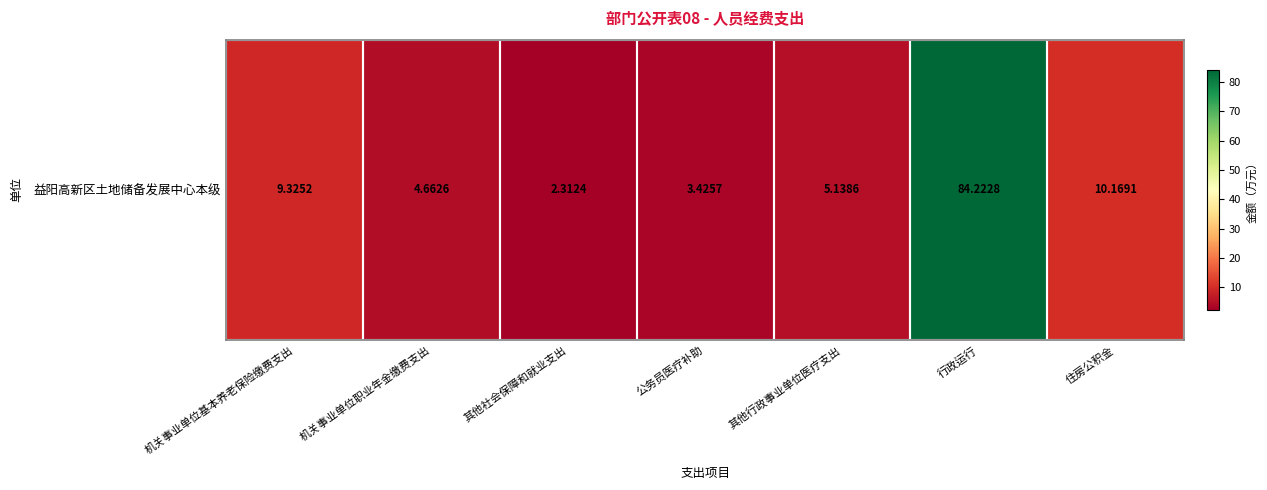

Rank the categories by value from lowest to highest.

其他社会保障和就业支出, 公务员医疗补助, 机关事业单位职业年金缴费支出, 其他行政事业单位医疗支出, 机关事业单位基本养老保险缴费支出, 住房公积金, 行政运行